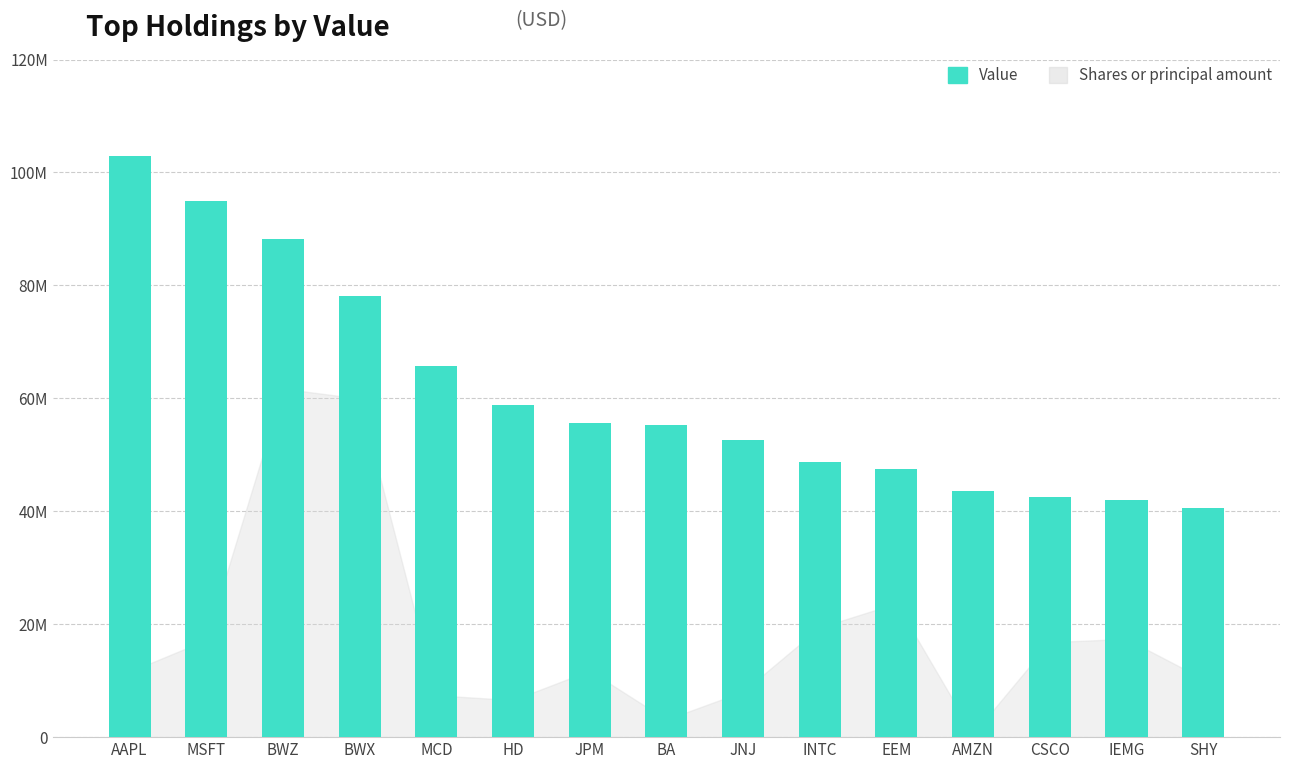

Rank the categories by value from highest to lowest.

AAPL, MSFT, BWZ, BWX, MCD, HD, JPM, BA, JNJ, INTC, EEM, AMZN, CSCO, IEMG, SHY